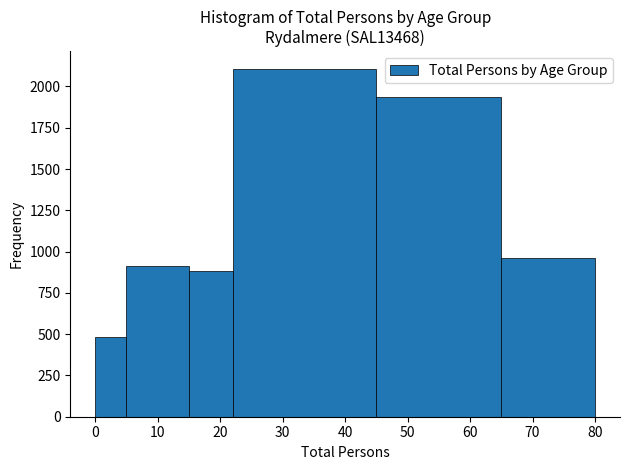

Over which range of the x-axis is the bar tallest?

22 to 45